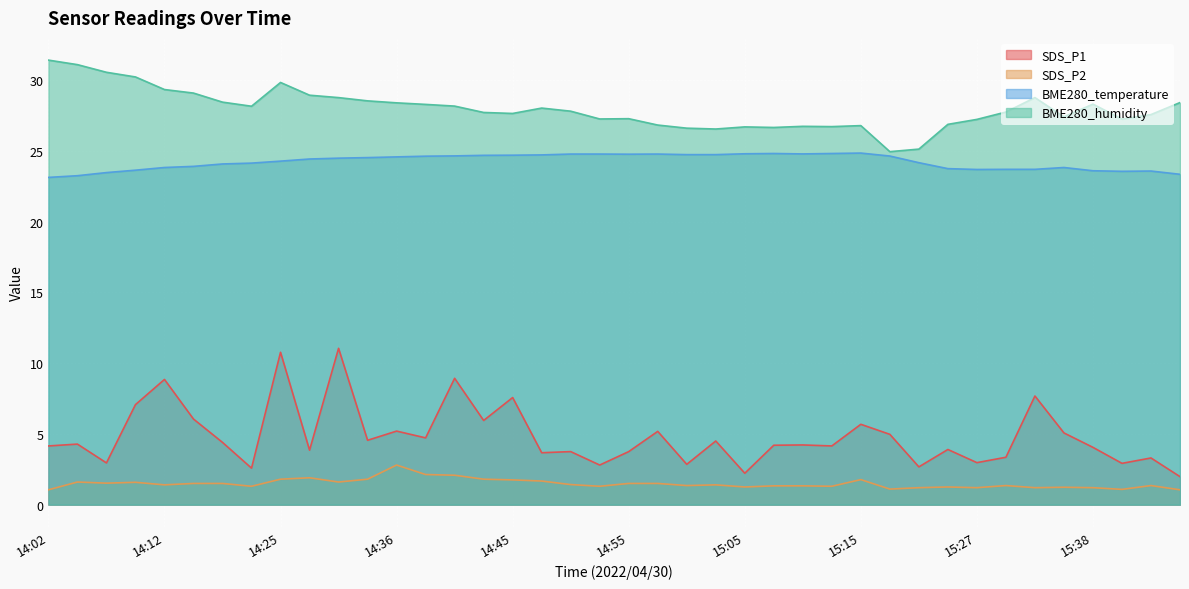

What is the total value across all series at 14:41?

63.8